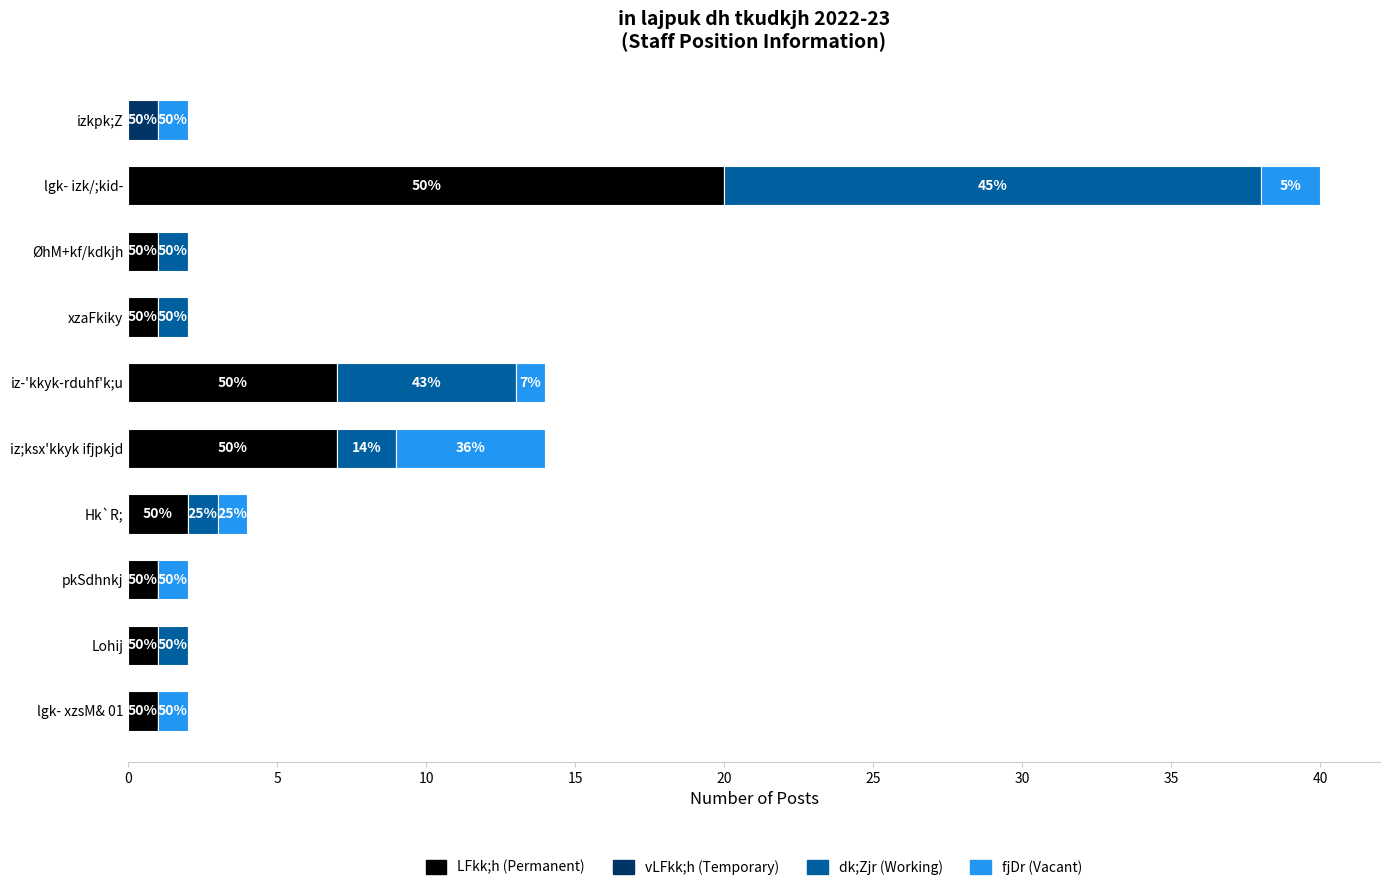

Rank the series by their average value, from highest to lowest.

LFkk;h (Permanent), dk;Zjr (Working), fjDr (Vacant), vLFkk;h (Temporary)